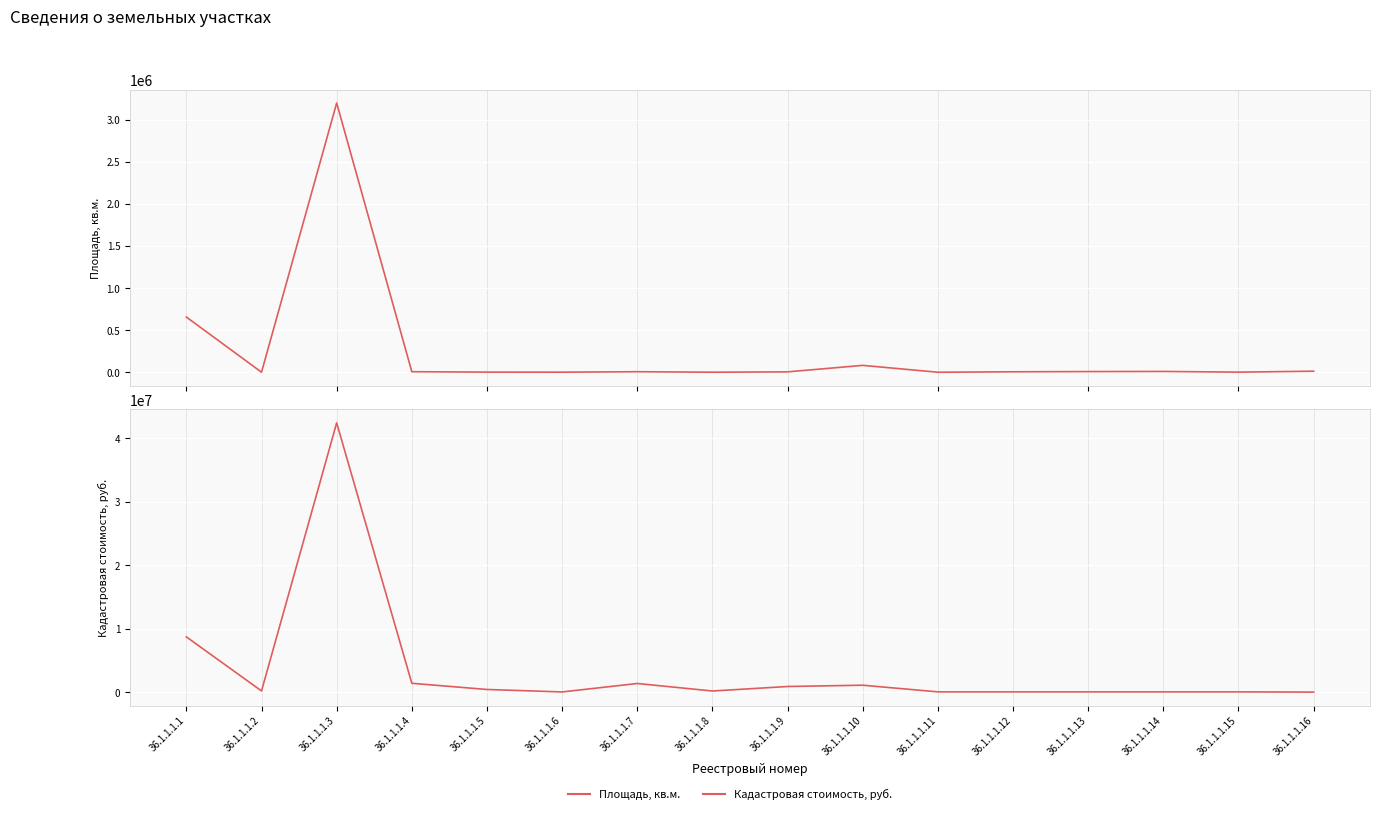

What is the value of the Кадастровая стоимость, руб. point at the 16th from the left?

1780.5